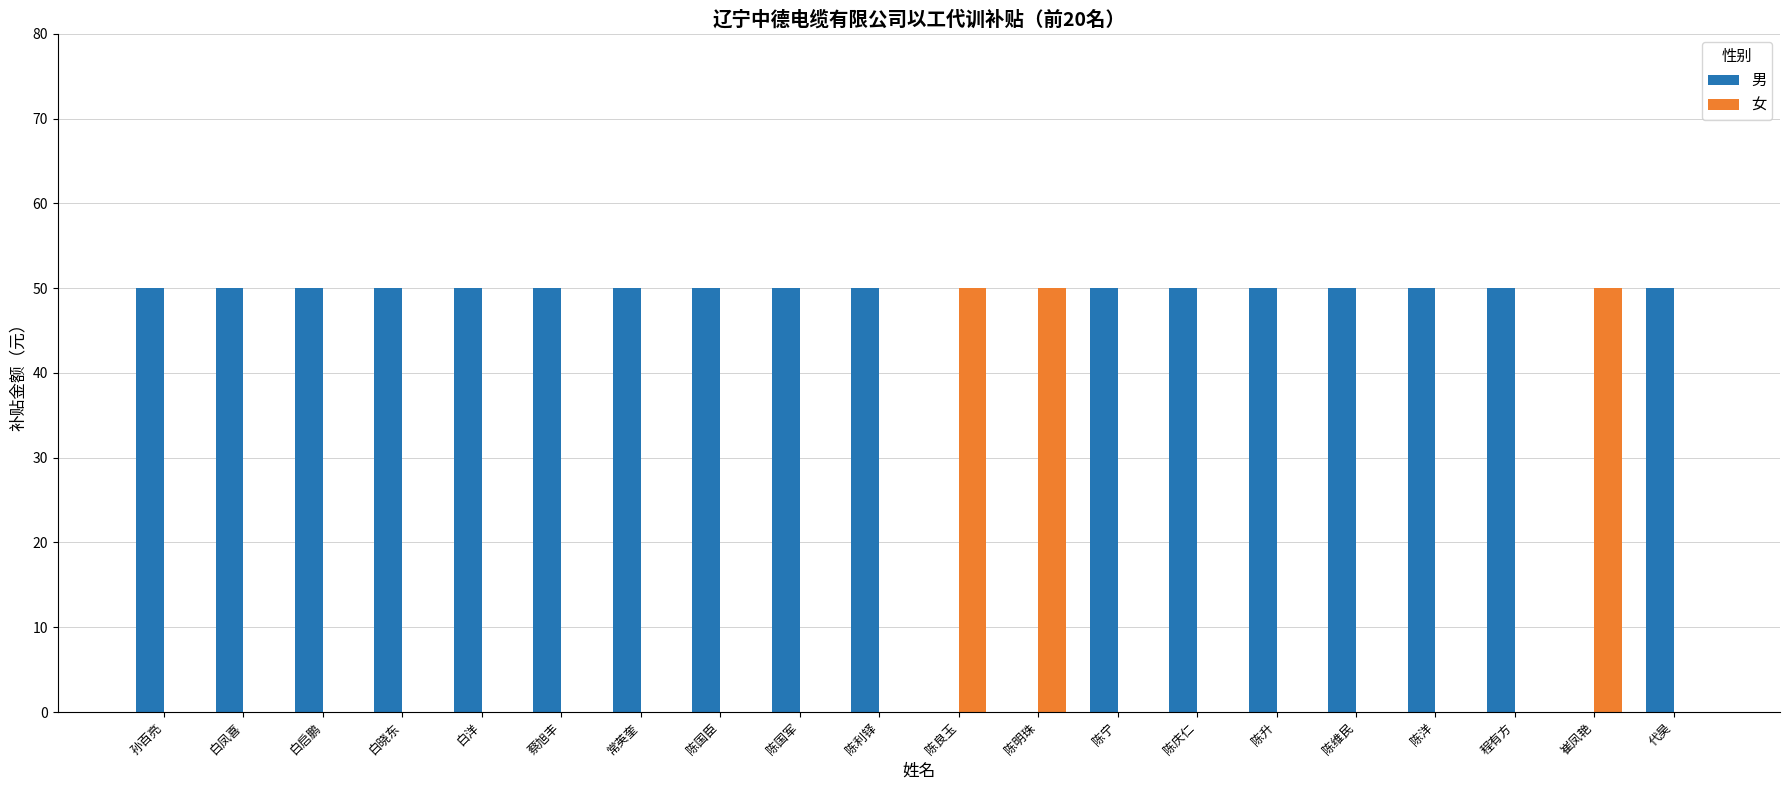

What is the maximum value shown in the chart?

50